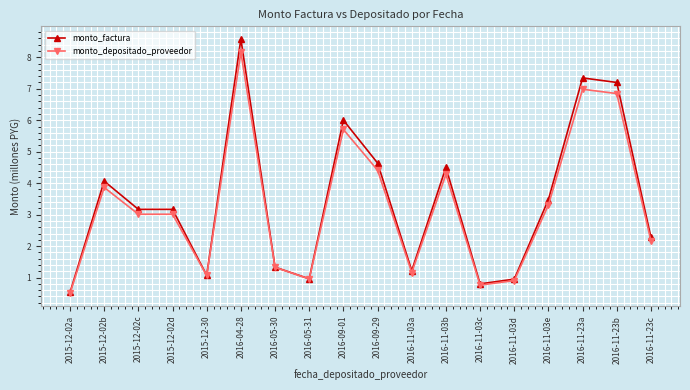

True or false: monto_depositado_proveedor has more than 1 points higher than both neighbors.

True